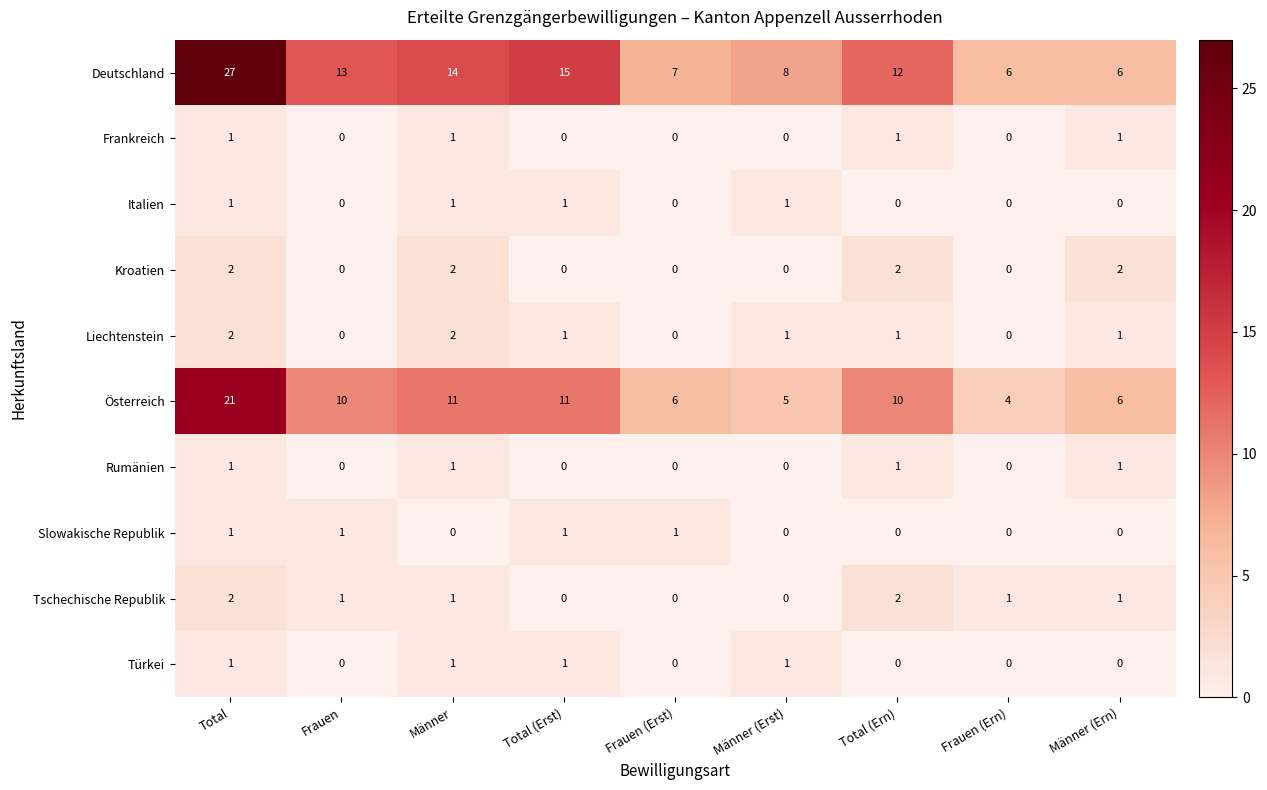

What is the sum of all Kroatien values?

8